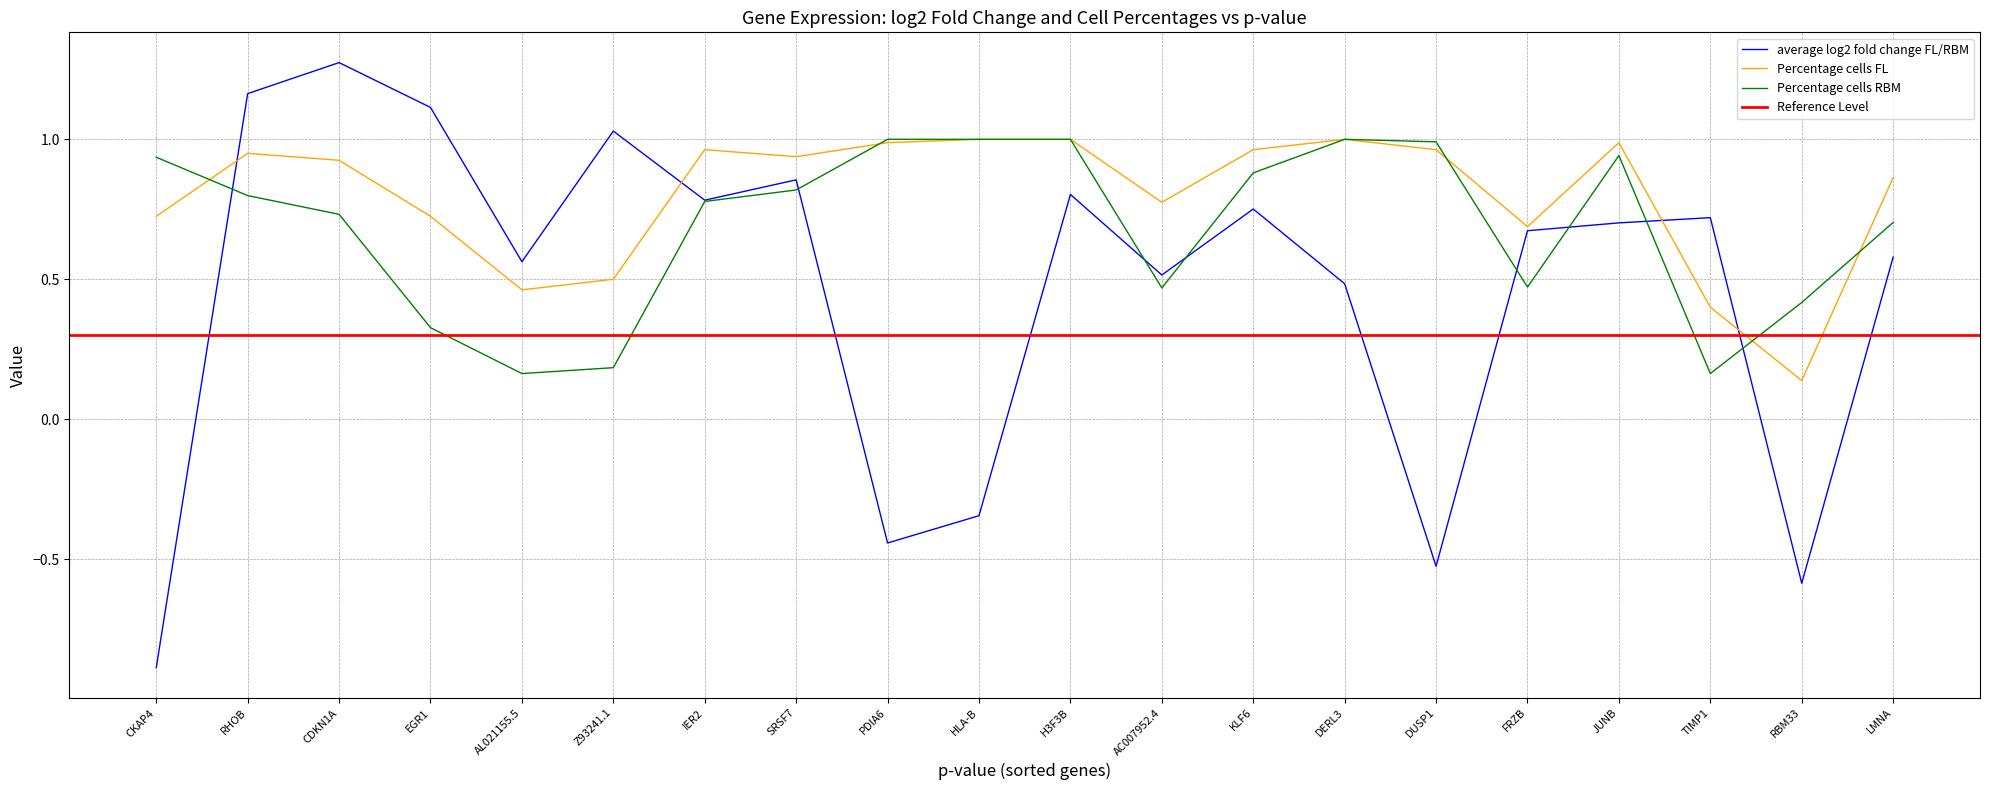

Which category has the lowest value across all series?

CKAP4